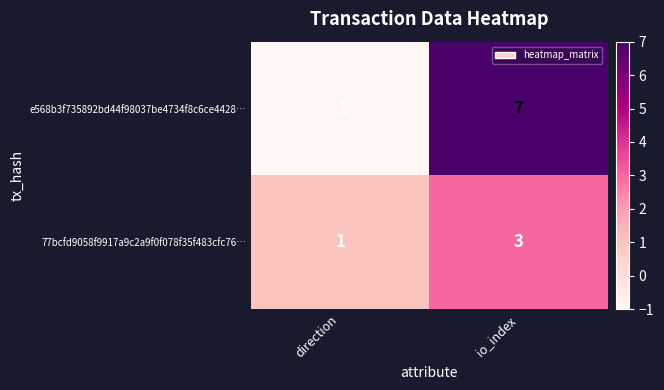

Which series has the largest total across all categories?

e568b3f735892bd44f98037be4734f8c6ce4428…